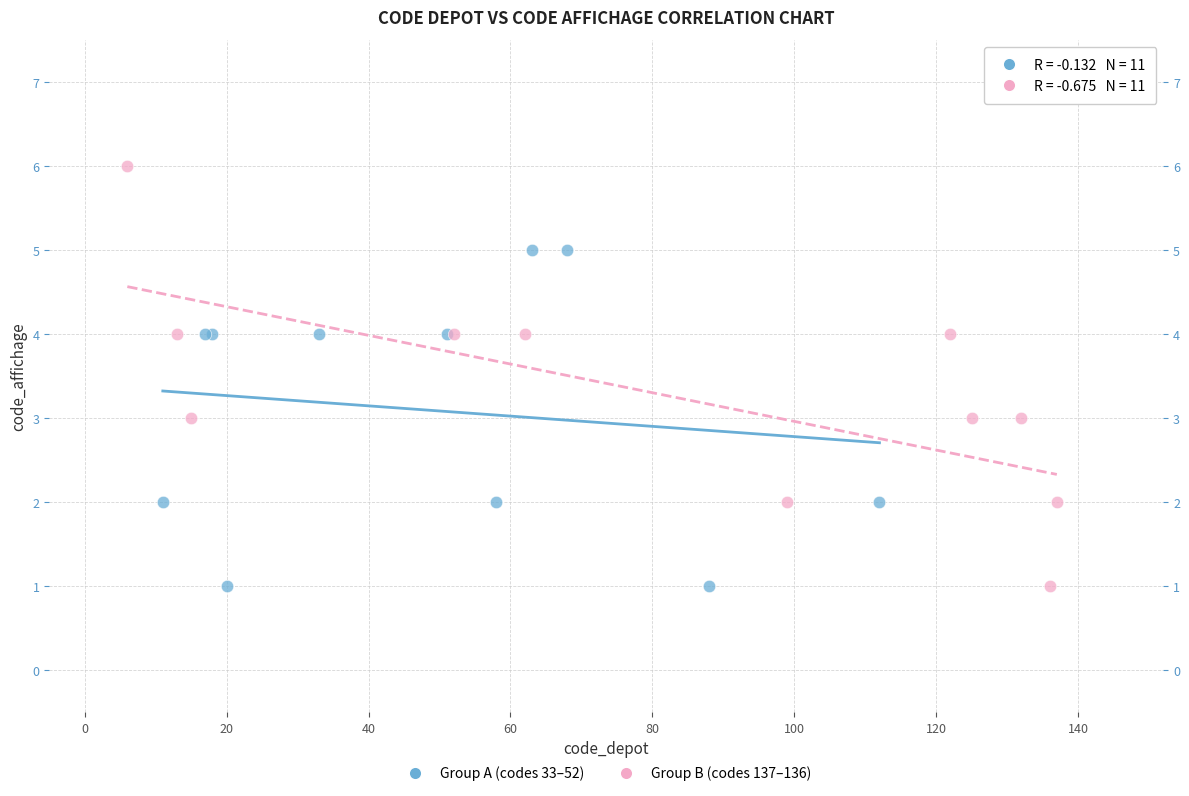

Which series reaches the maximum Y coordinate?

Group B (codes 137–136)